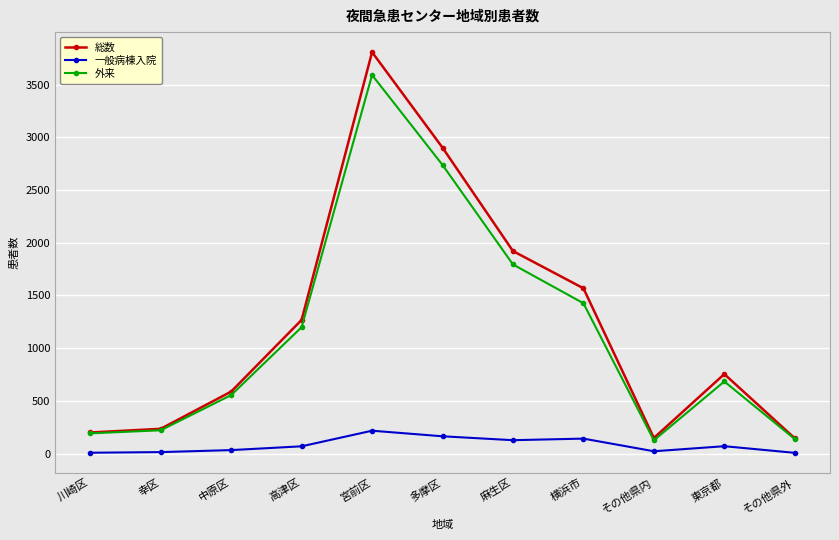

What position from the left is 中原区?

3